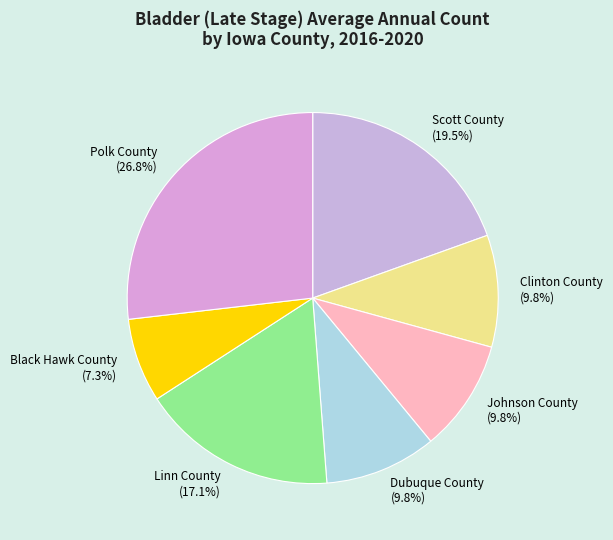

What is the ratio of the value at Black Hawk County to the value at Polk County?

0.3